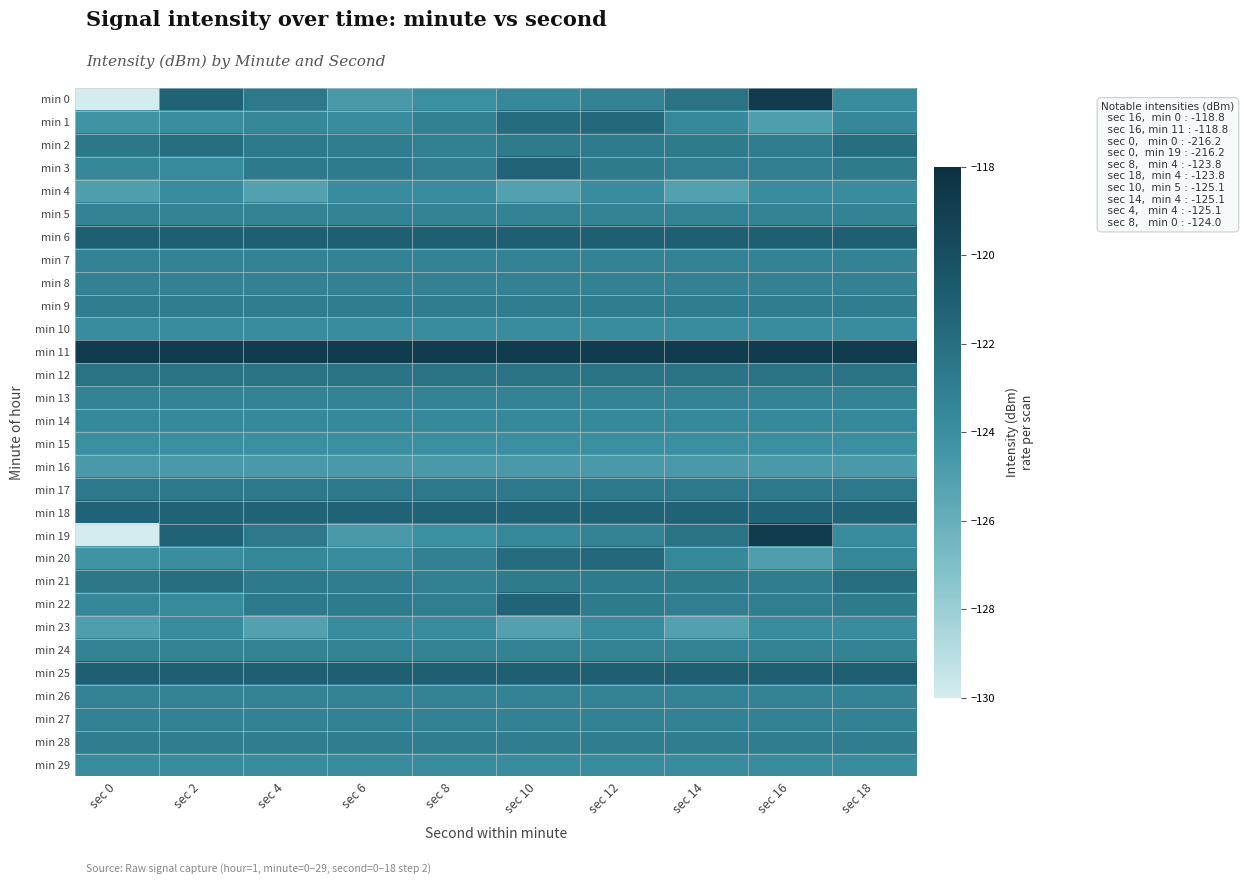

Which has a higher value, sec 4 or sec 10?

sec 4